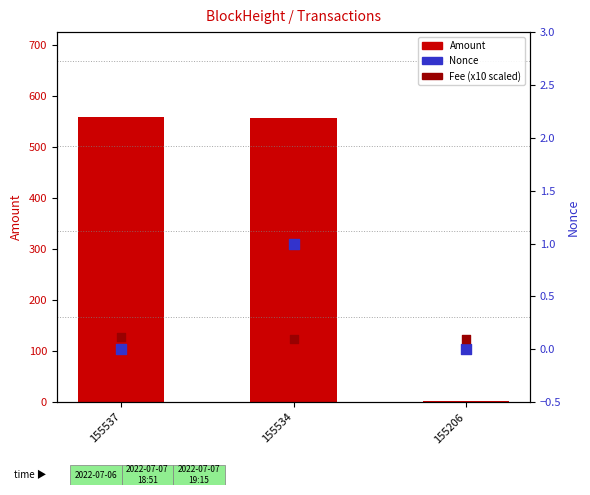

Which series contains the highest Y value?

Amount